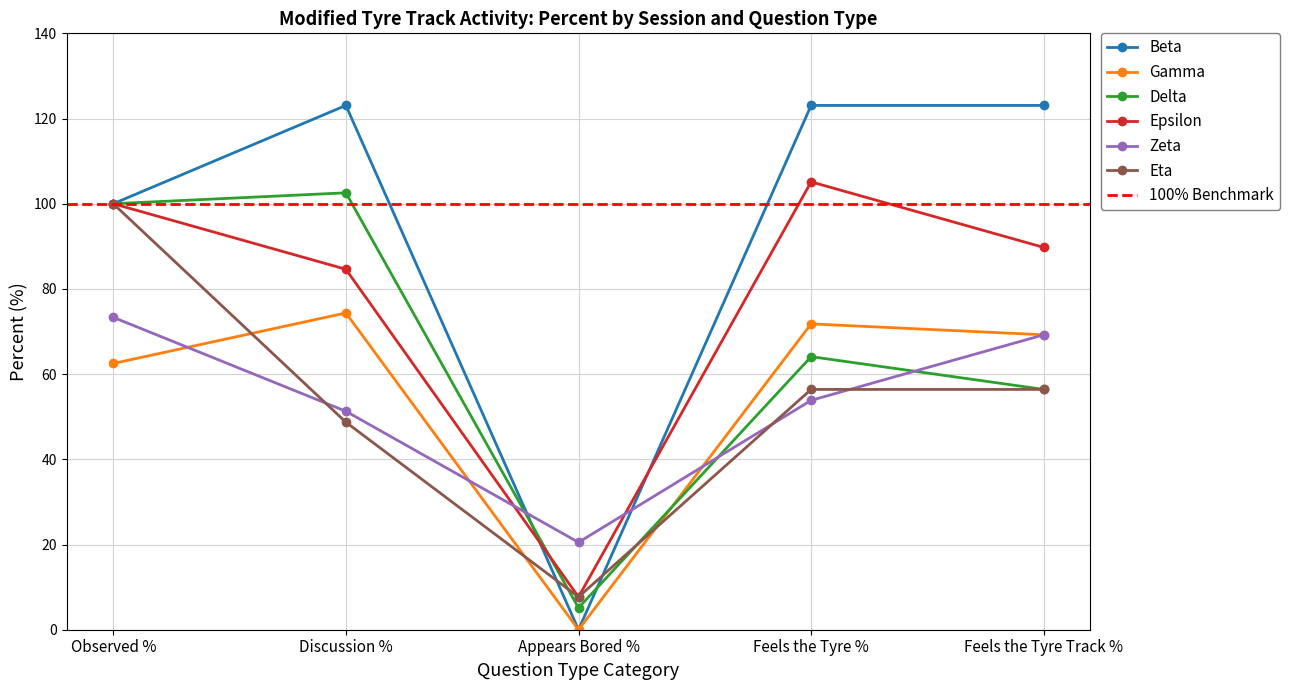

Reading right to left, list all the values displayed in this chart.

Beta: Feels the Tyre Track %=123.1	Feels the Tyre %=123.1	Appears Bored %=0.0	Discussion %=123.1	Observed %=100.0
Gamma: Feels the Tyre Track %=69.2	Feels the Tyre %=71.8	Appears Bored %=0.0	Discussion %=74.4	Observed %=62.5
Delta: Feels the Tyre Track %=56.4	Feels the Tyre %=64.1	Appears Bored %=5.1	Discussion %=102.6	Observed %=100.0
Epsilon: Feels the Tyre Track %=89.7	Feels the Tyre %=105.1	Appears Bored %=7.7	Discussion %=84.6	Observed %=100.0
Zeta: Feels the Tyre Track %=69.2	Feels the Tyre %=53.8	Appears Bored %=20.5	Discussion %=51.3	Observed %=73.3
Eta: Feels the Tyre Track %=56.4	Feels the Tyre %=56.4	Appears Bored %=7.7	Discussion %=48.7	Observed %=100.0